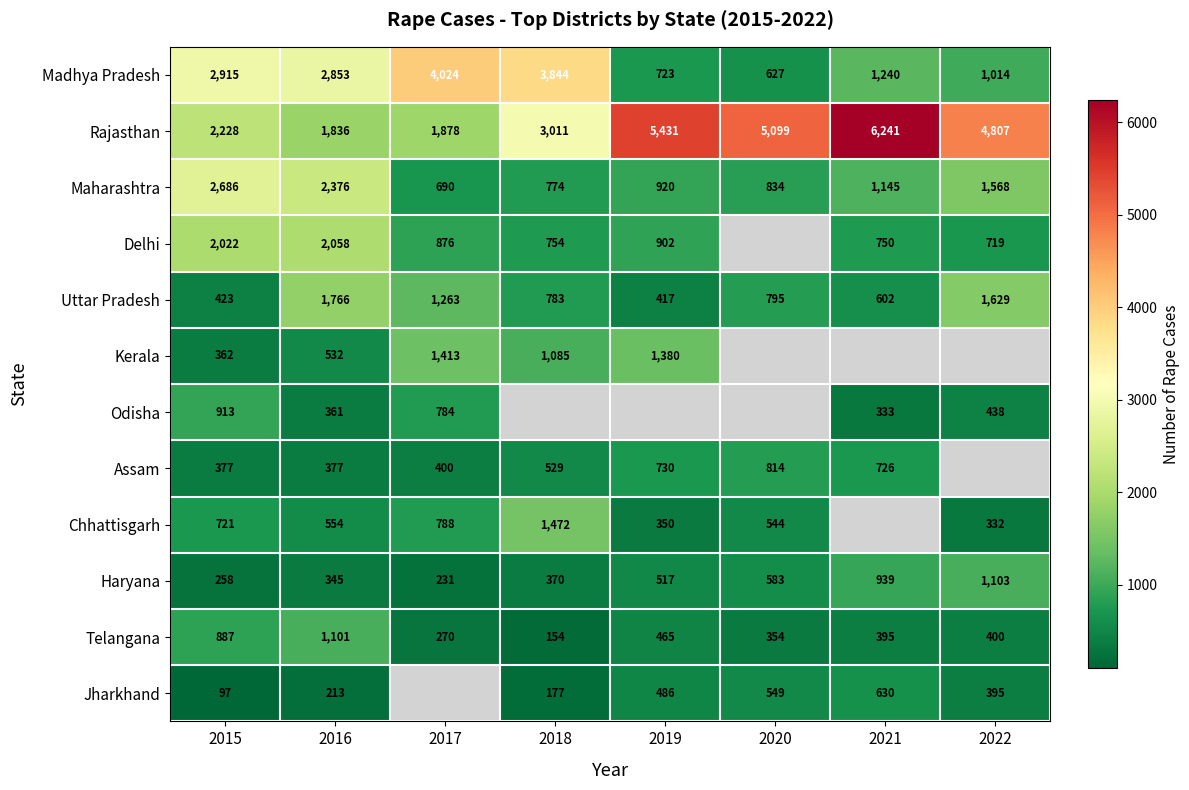

What is the difference between the highest and lowest values at 2015?

2818